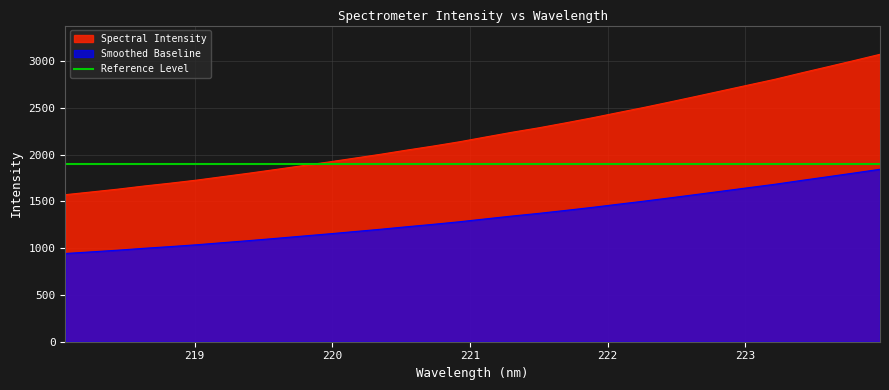

True or false: Smoothed Baseline and Spectral Intensity cross at least once.

False